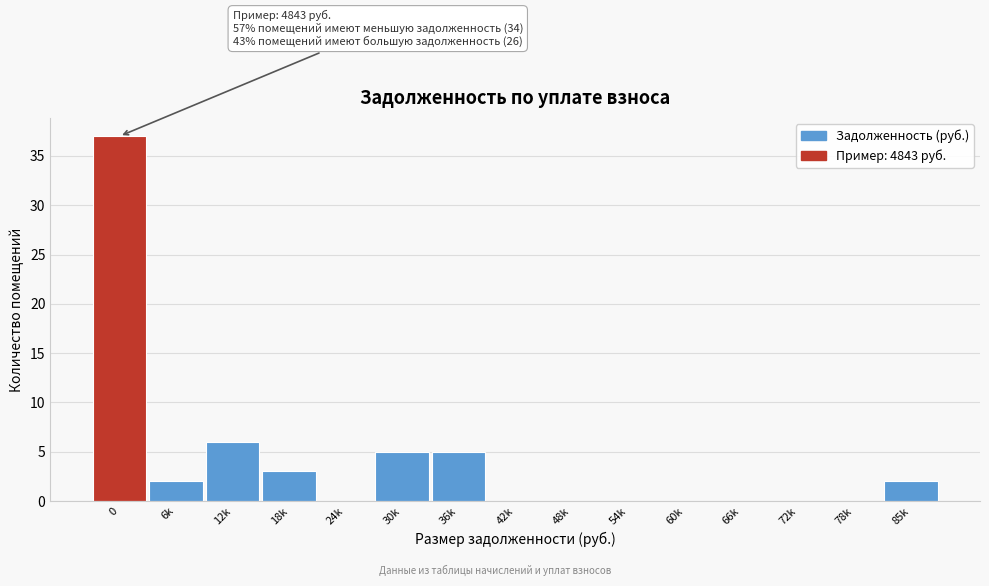

Reading right to left, what are all the values shown in this chart?

85k=2	78k=0	72k=0	66k=0	60k=0	54k=0	48k=0	42k=0	36k=5	30k=5	24k=0	18k=3	12k=6	6k=2	0=37